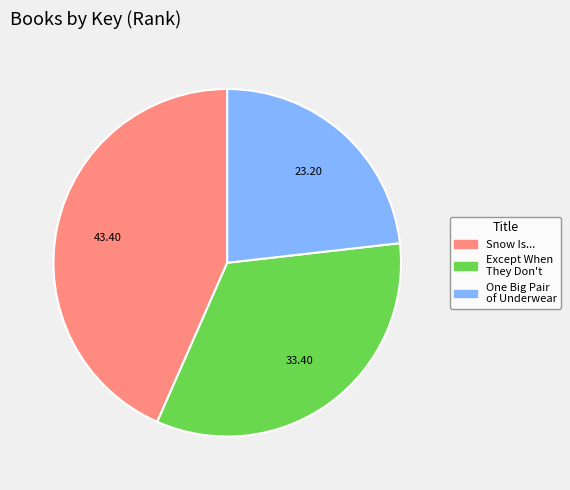

Count the number of slices in the pie.

3